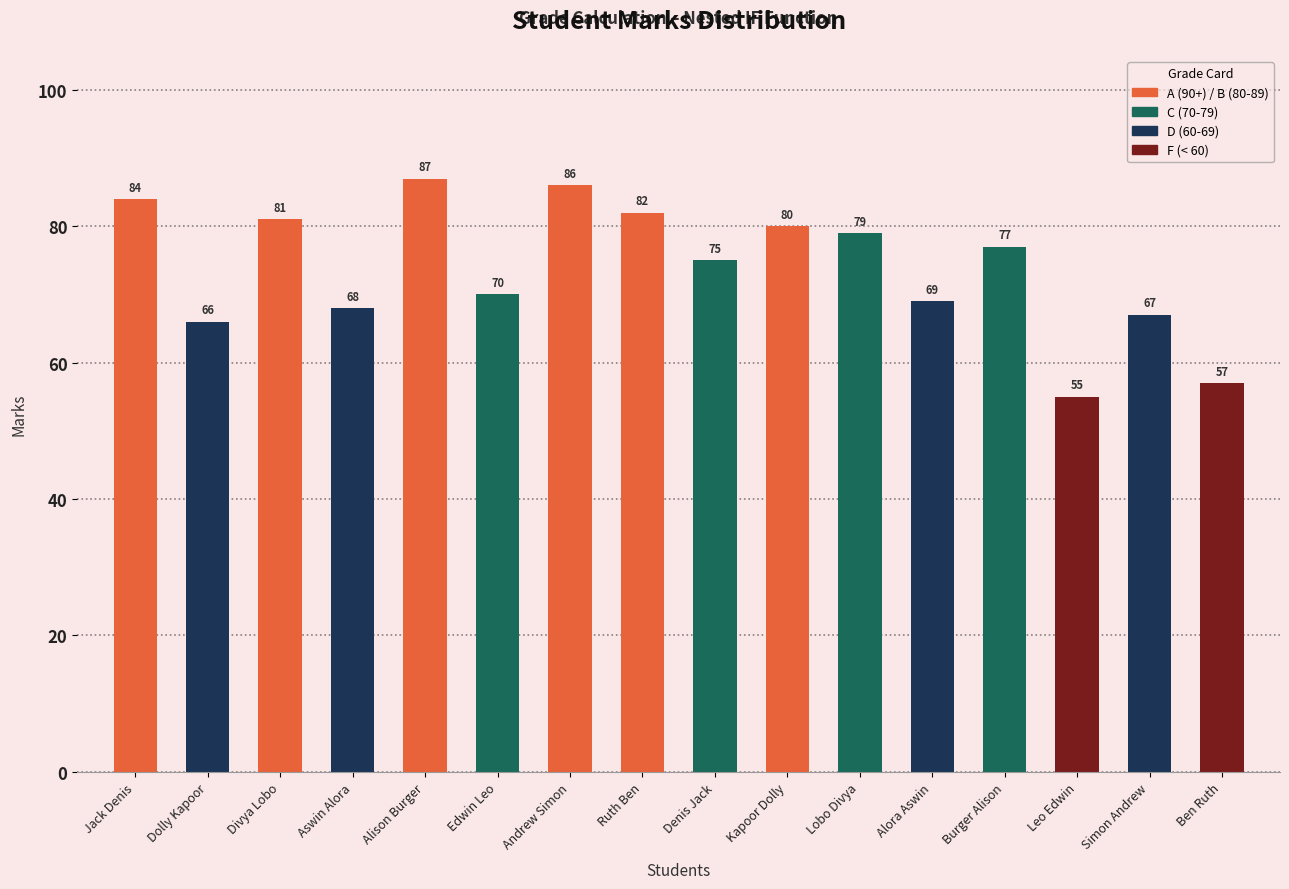

Does the chart contain any negative values?

No